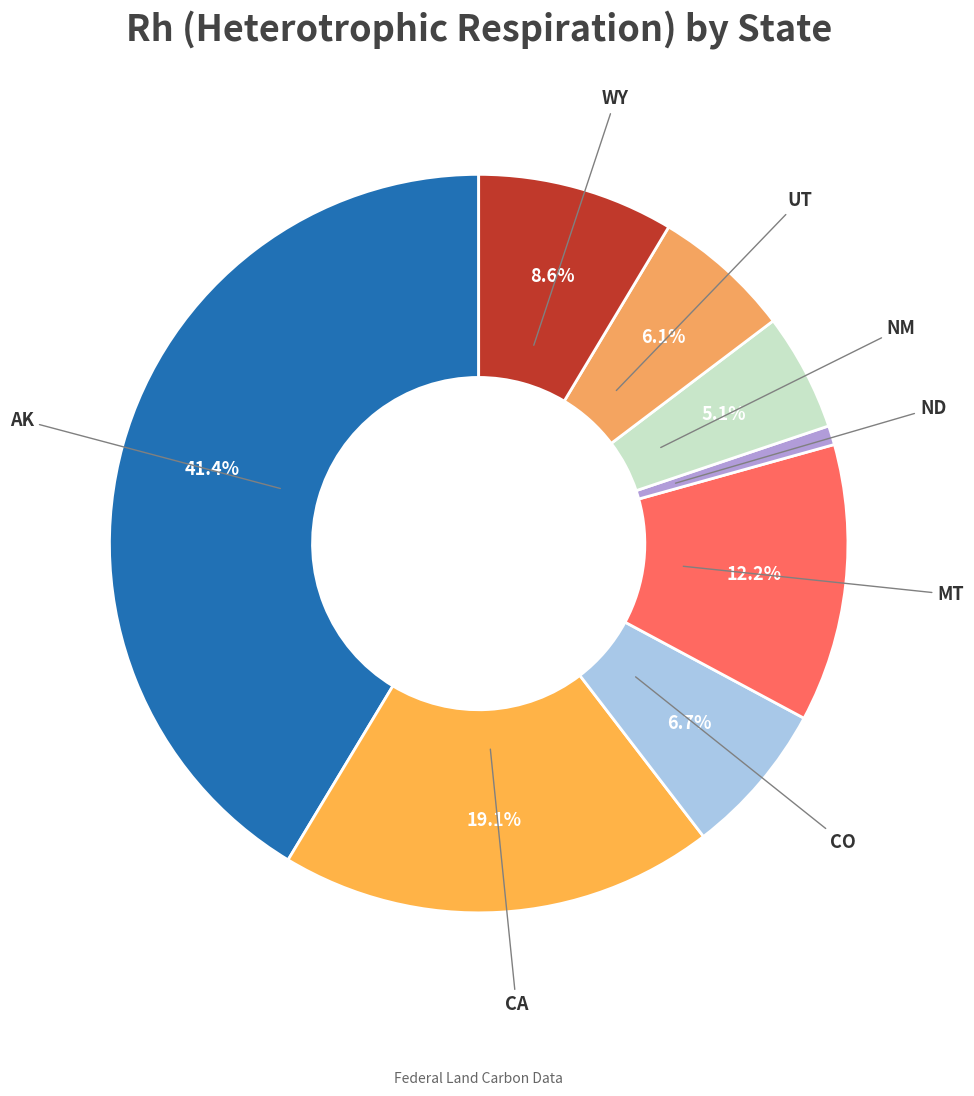

Count the number of slices in the pie.

8